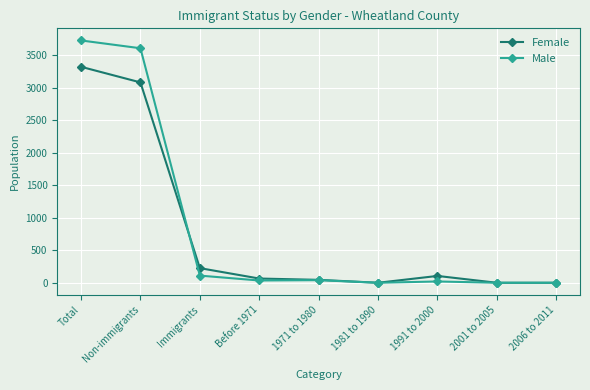

How many lines are shown in the chart?

2